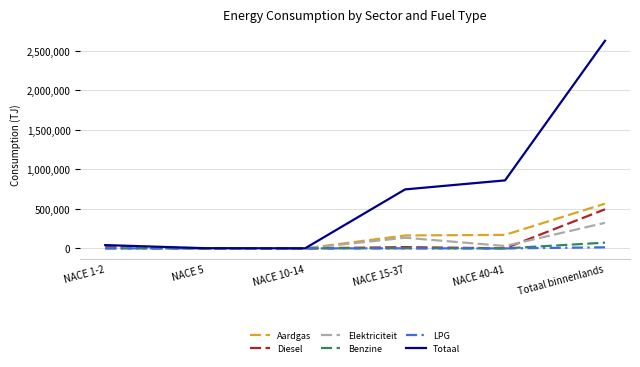

At how many categories does at least one series exceed 2402075?

1